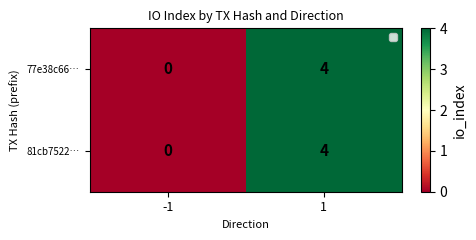

What is the total value across all series at 1?

8